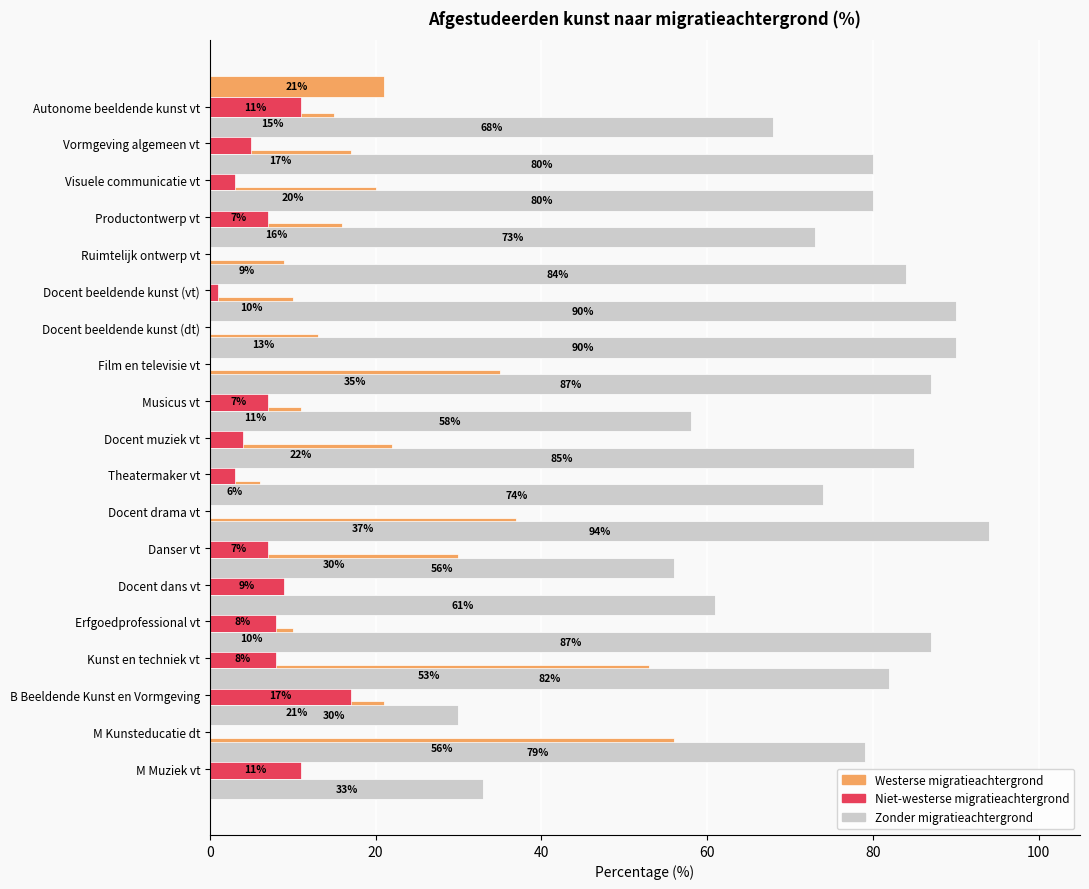

How many data points in Niet-westerse migratieachtergrond are less than 5?

9